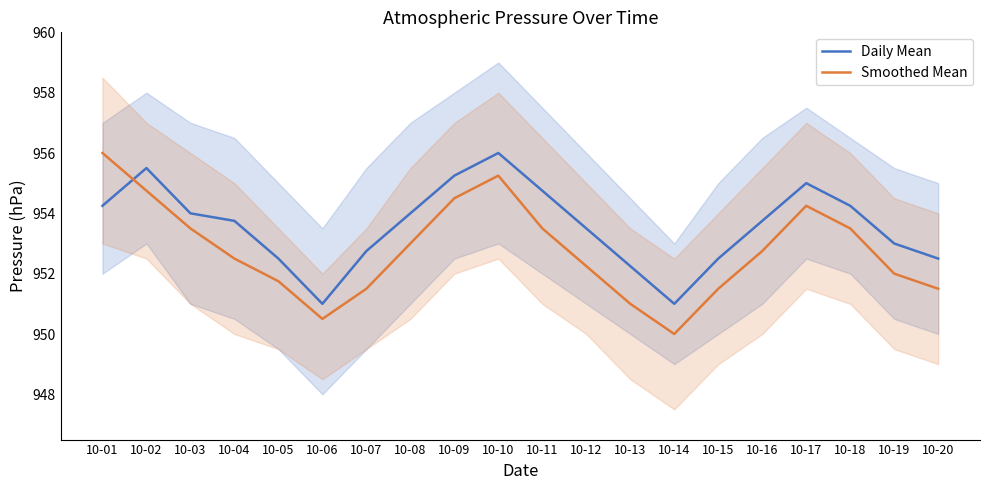

What is the value of the Daily Mean point at the 15th from the left?

952.5